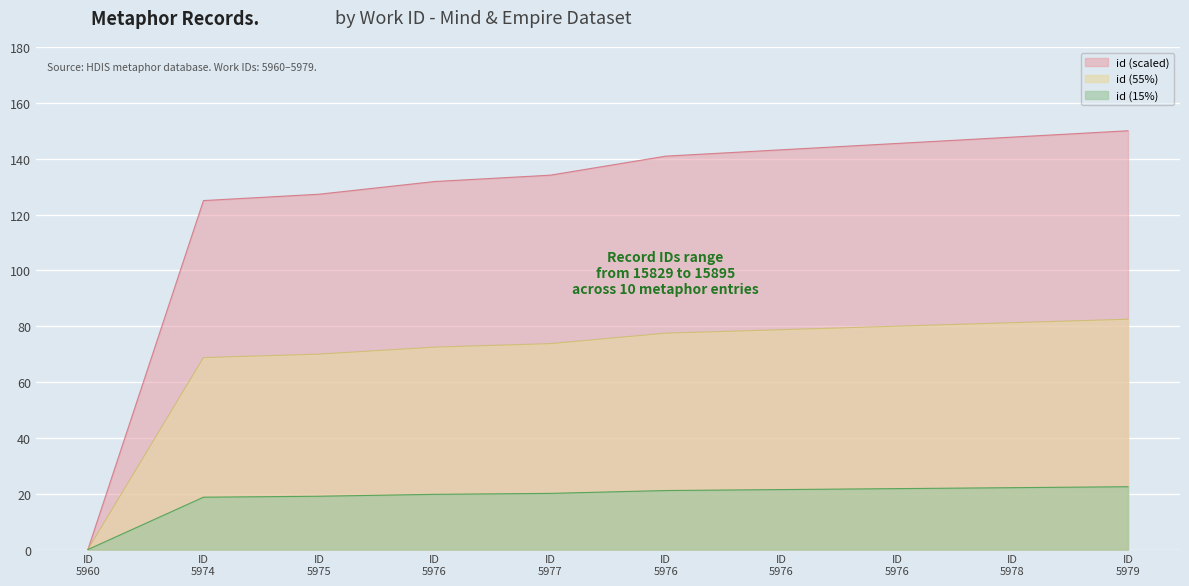

Does the chart display data point markers on the line(s)?

No